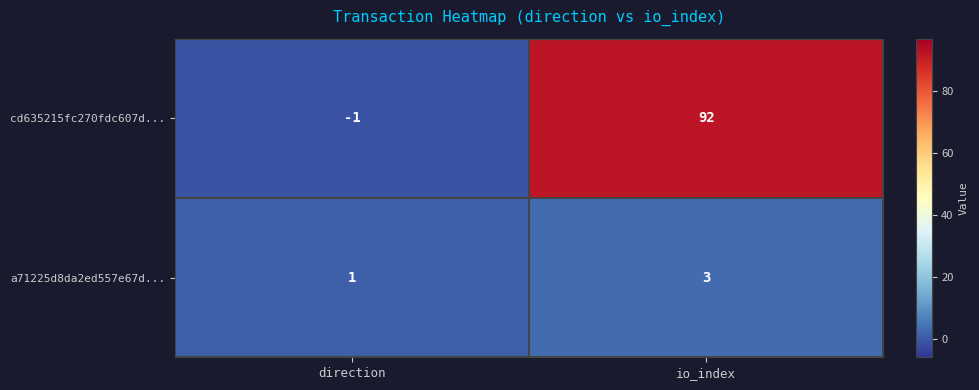

List the series in order of their peak value, lowest first.

a71225d8da2ed557e67d..., cd635215fc270fdc607d...